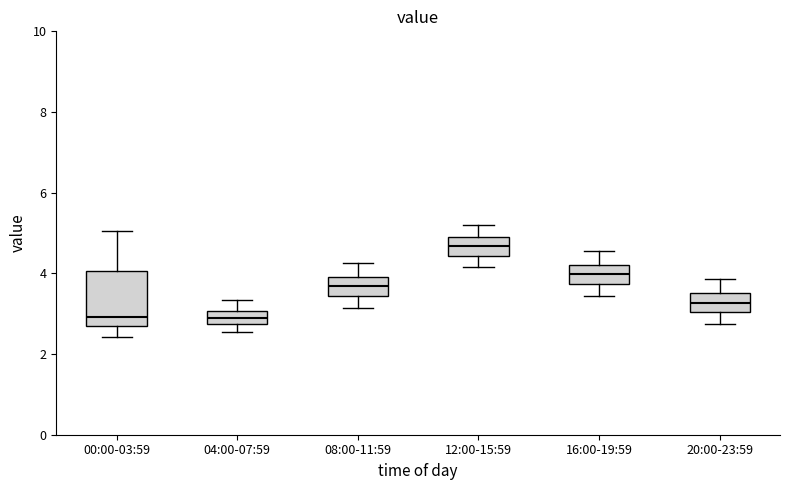

Which box's median line is the highest?

12:00-15:59